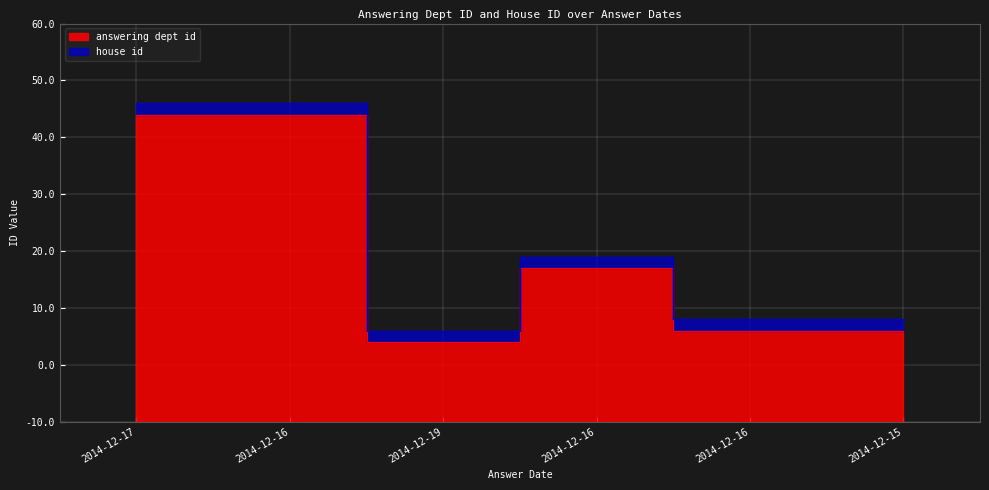

What is the change in value from 2014-12-16 to 2014-12-16?

-11